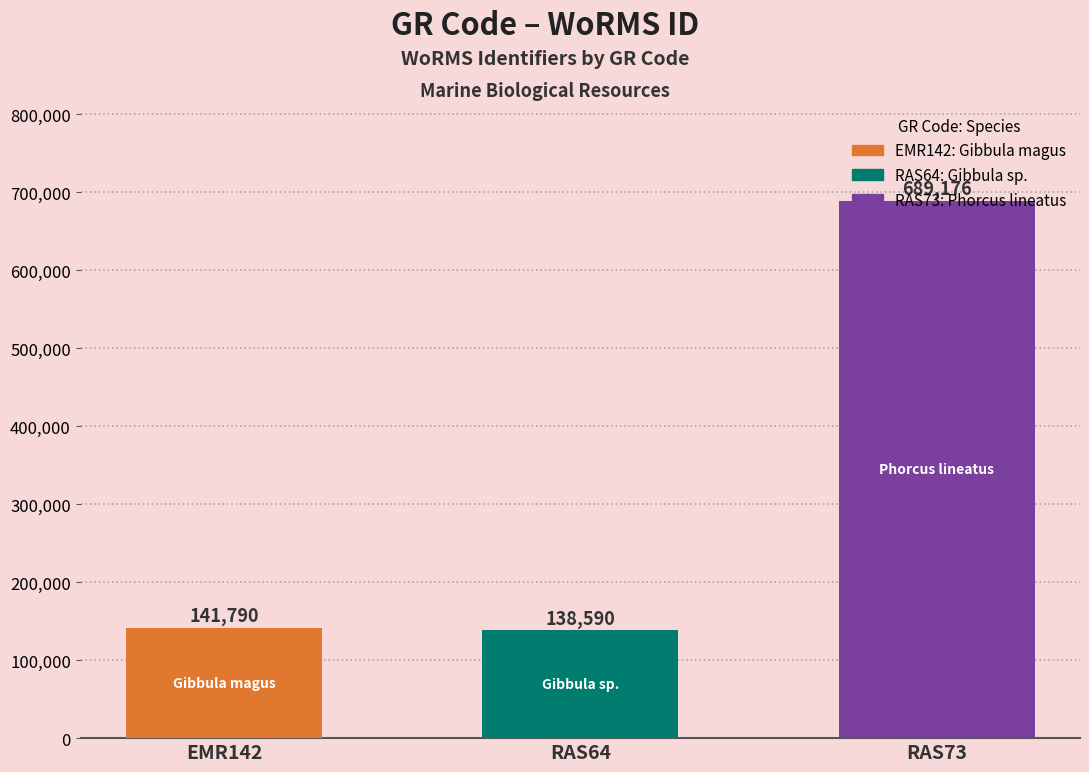

What is the maximum value shown in the chart?

689176